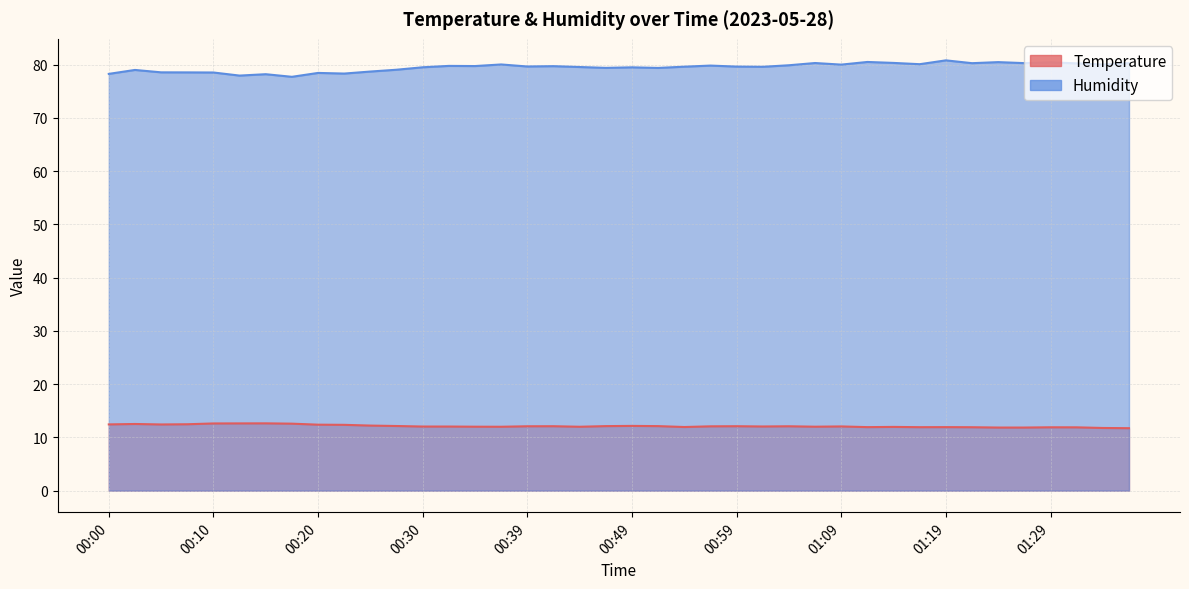

What are all the series names shown in the legend?

temperature, humidity